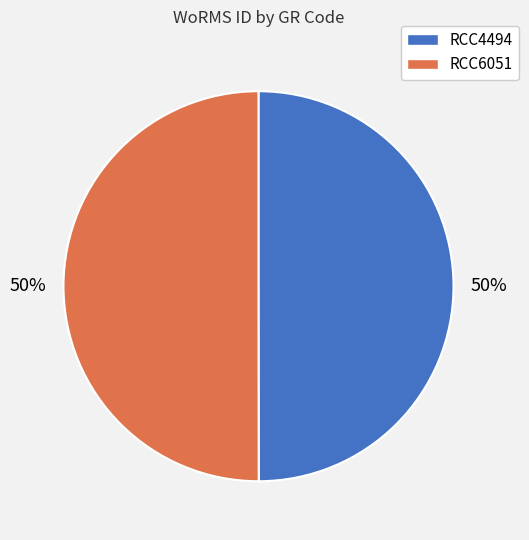

To the nearest percent, what percentage of the pie is RCC4494?

50%